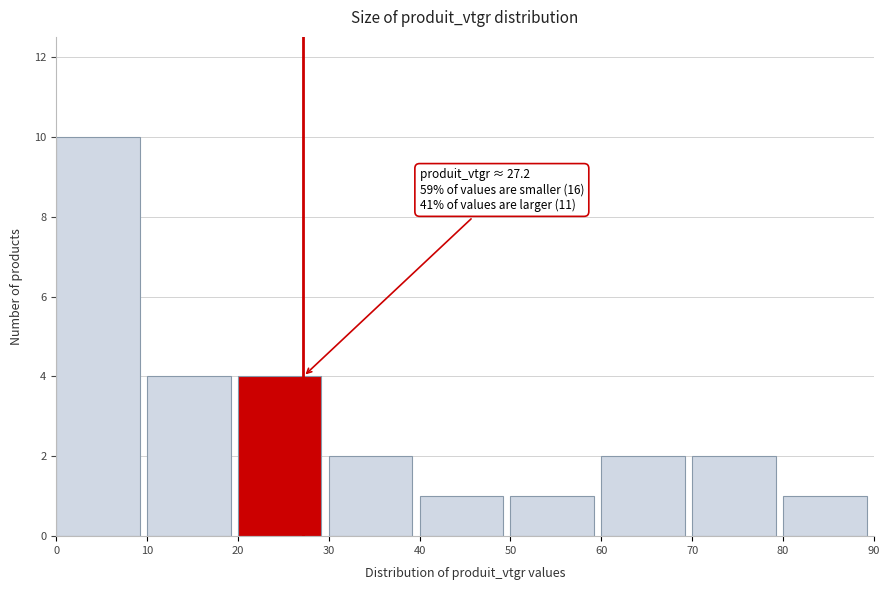

Over which range of the x-axis is the bar tallest?

0 to 10